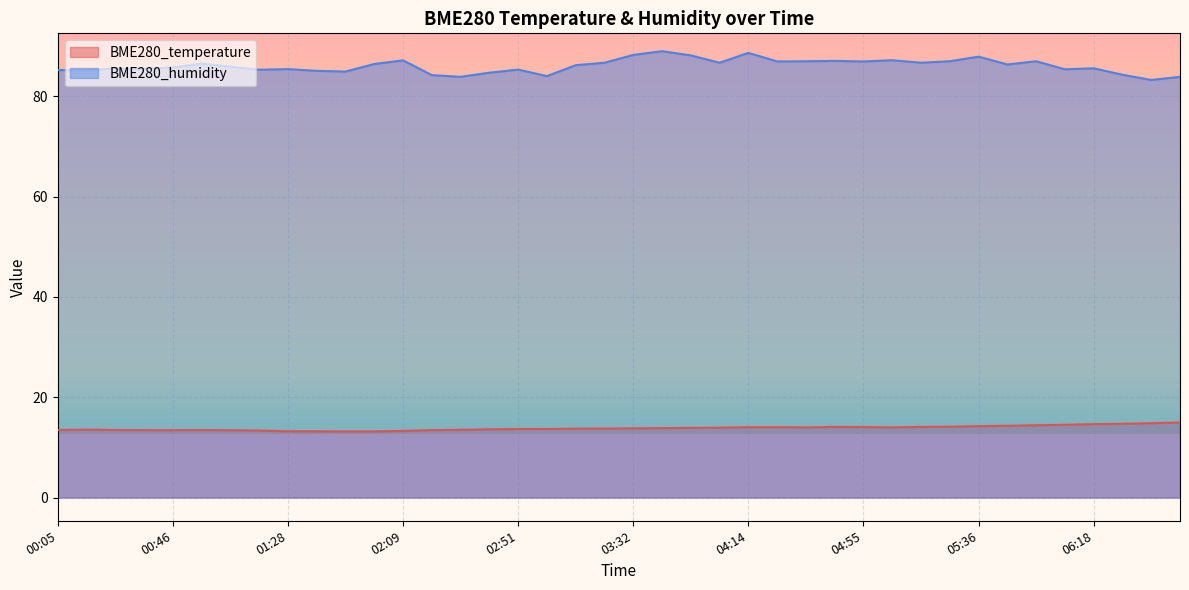

At which category does the chart reach its minimum across all series?

01:49